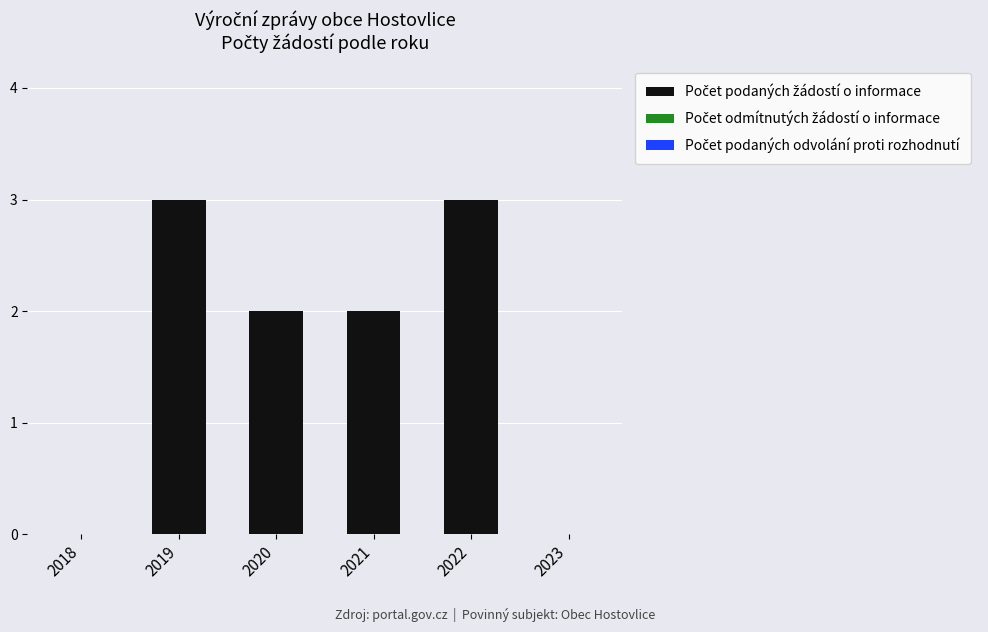

Reading left to right, extract all data points from this chart.

2018=0	2019=3	2020=2	2021=2	2022=3	2023=0